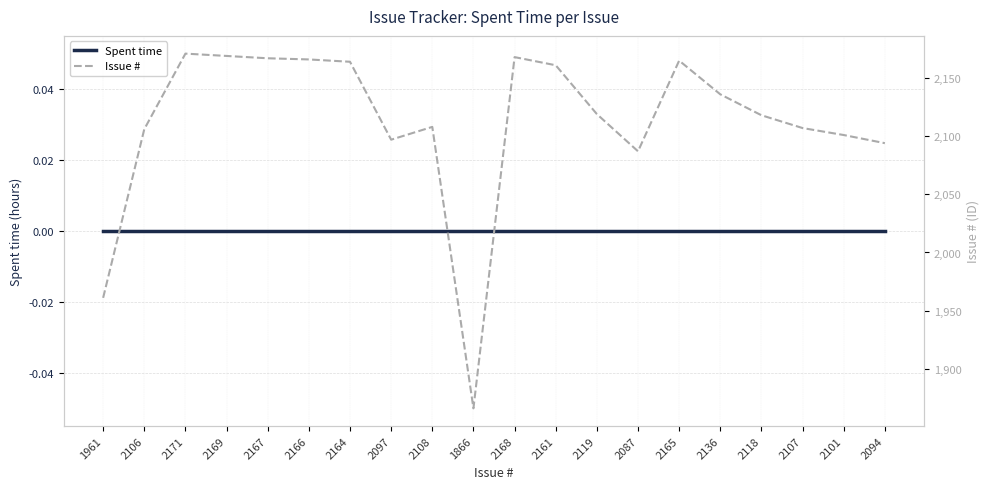

In Issue #, how many points are lower than both neighbors (excluding endpoints)?

3